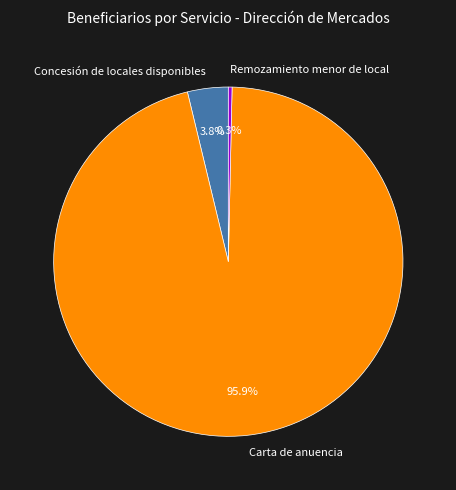

Rank the categories by value from lowest to highest.

Remozamiento menor de local, Concesión de locales disponibles, Carta de anuencia